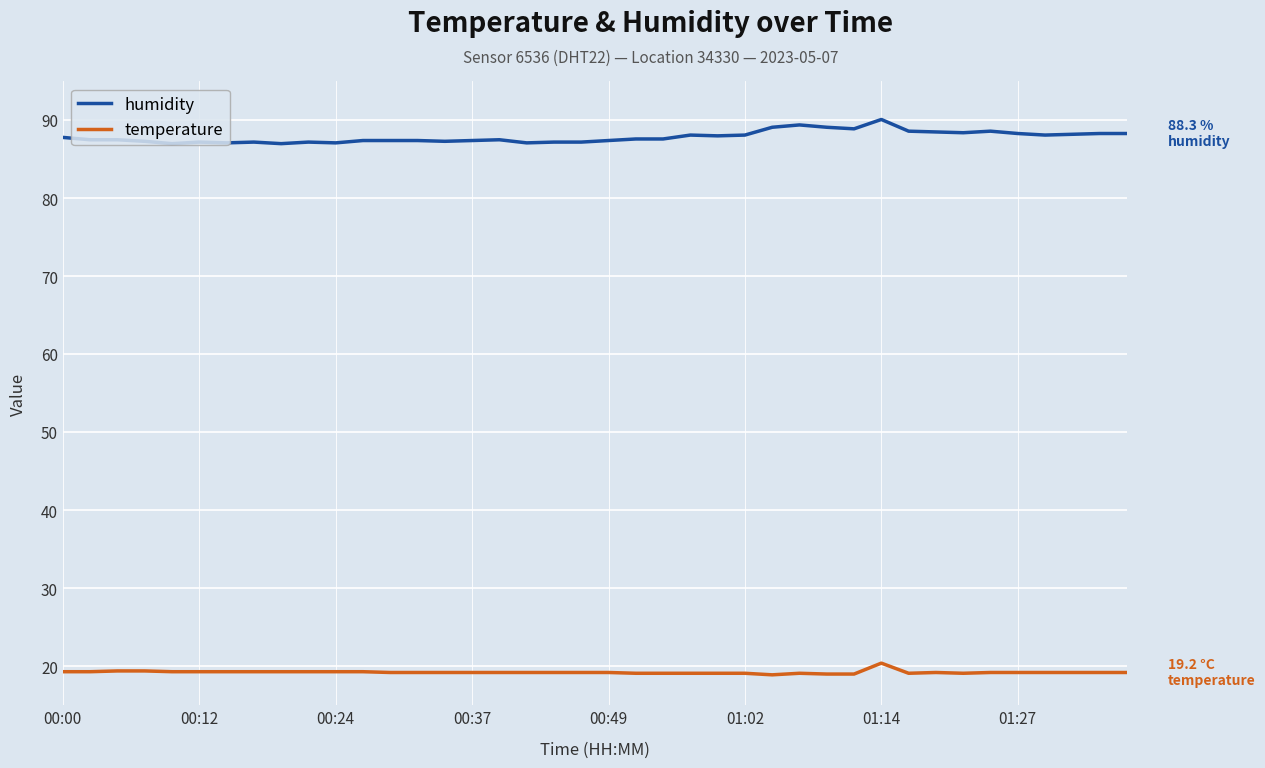

True or false: humidity and temperature intersect in this chart.

False